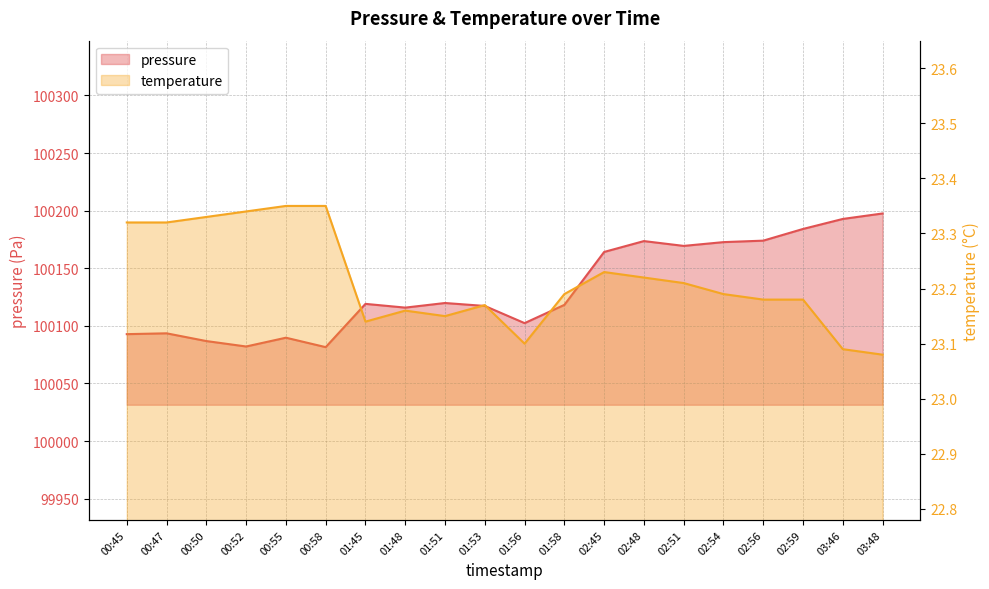

At 01:53, list the series in order from largest to smallest.

pressure, temperature